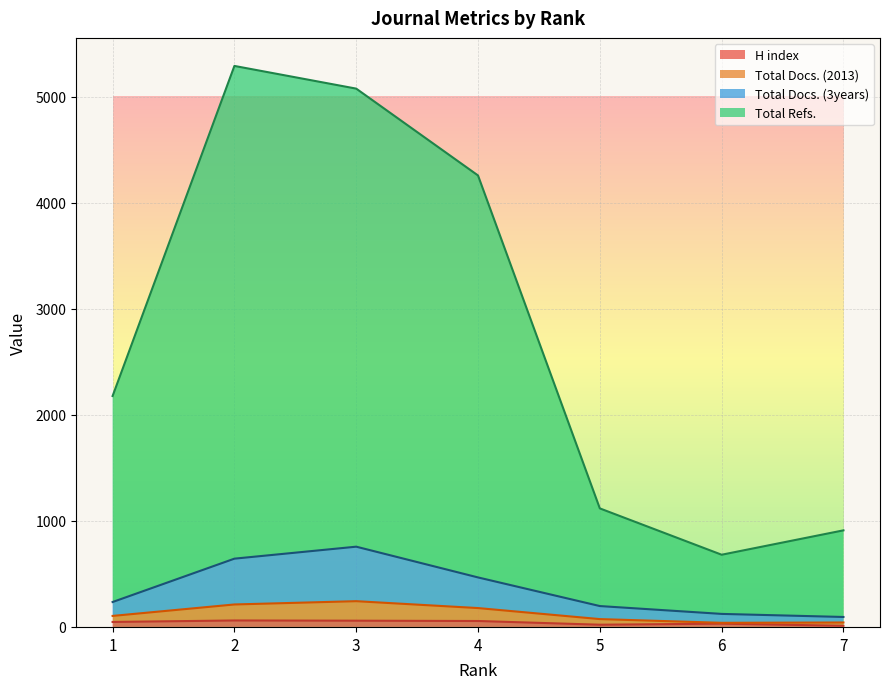

Reading left to right, list all the values displayed in this chart.

H index: 47	61	59	56	21	31	11
Total Docs. (2013): 104	212	243	178	74	39	42
Total Docs. (3years): 235	644	757	467	197	123	94
Total Refs.: 2178	5291	5077	4258	1118	681	911